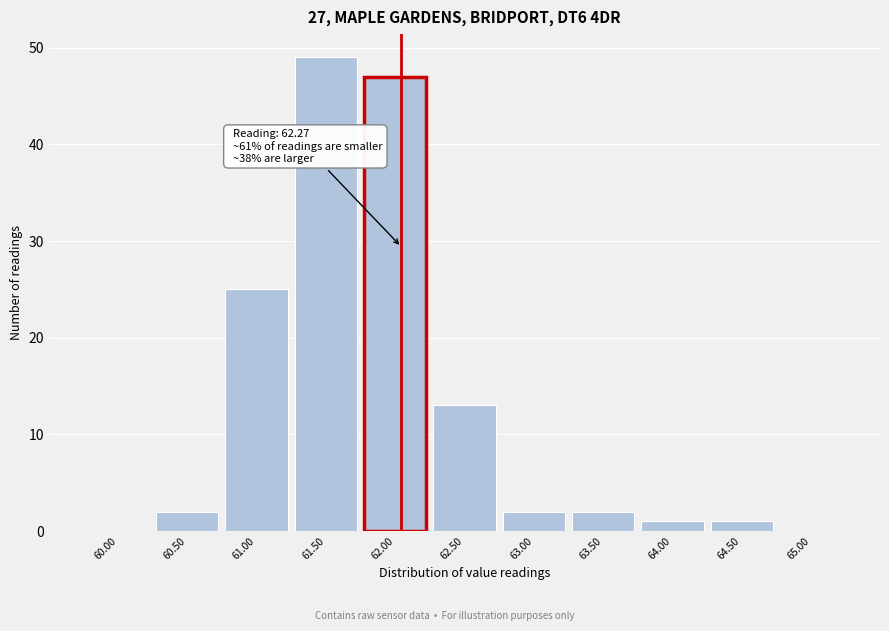

Reading left to right, transcribe all the data shown in this chart.

60.00=0	60.50=2	61.00=25	61.50=49	62.00=47	62.50=13	63.00=2	63.50=2	64.00=1	64.50=1	65.00=0